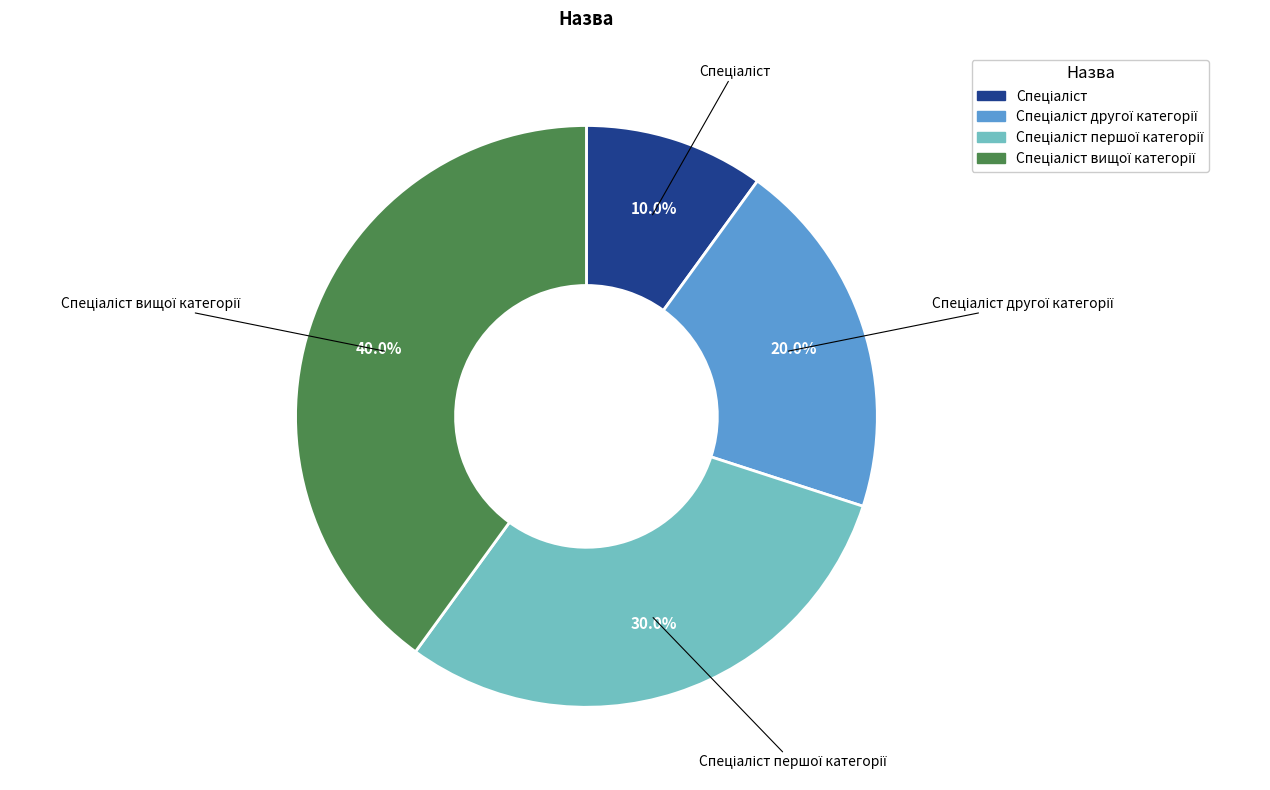

To the nearest percent, what is the average slice percentage?

25%